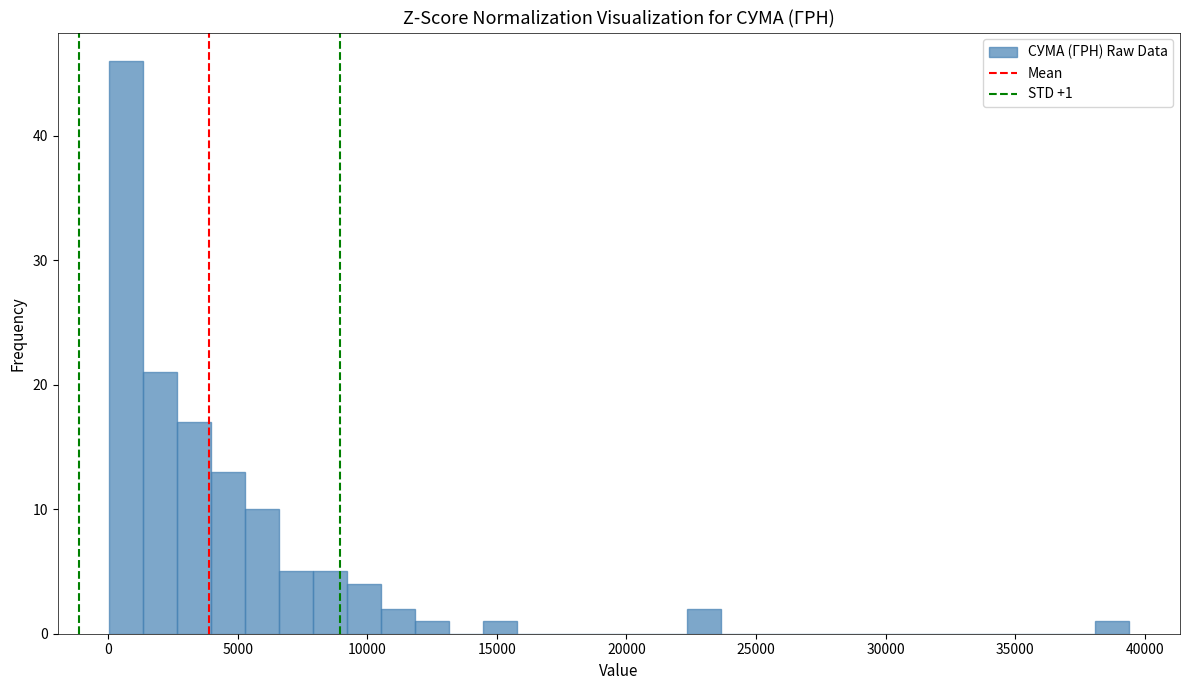

Around what value on the x-axis is the tallest bar? Give the approximate position of its centre, as read against the axis.

500